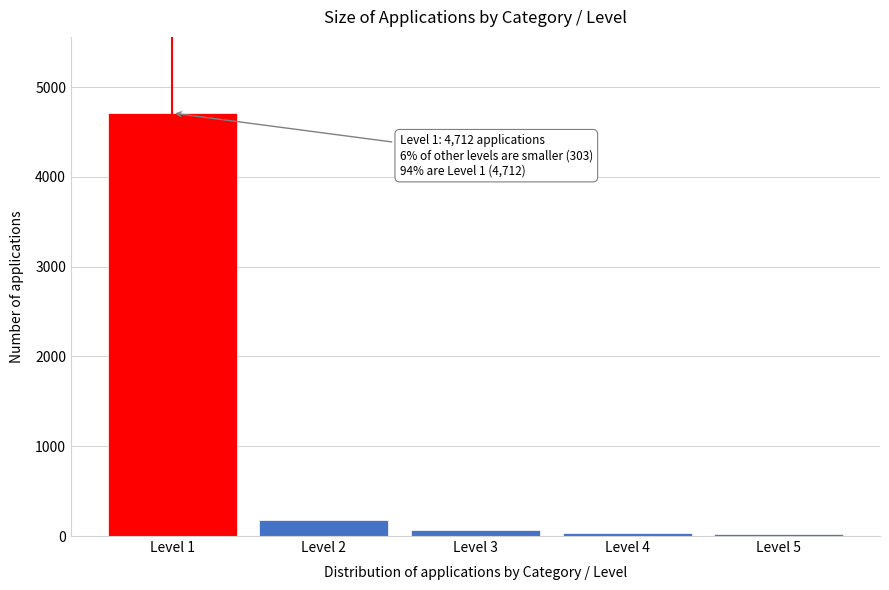

Which category has the highest value across all series?

Level 1